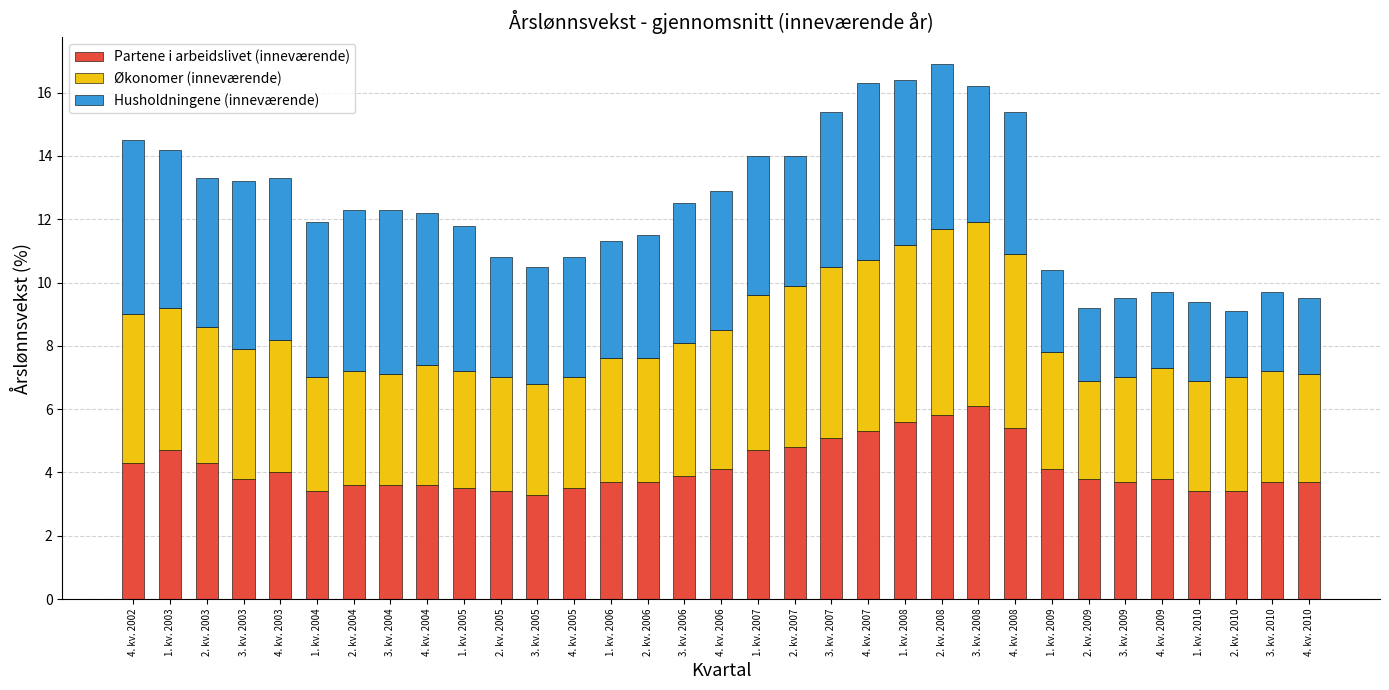

What is the sum of the Partene i arbeidslivet (inneværende) values at 2. kv. 2003 and 1. kv. 2004?

7.7